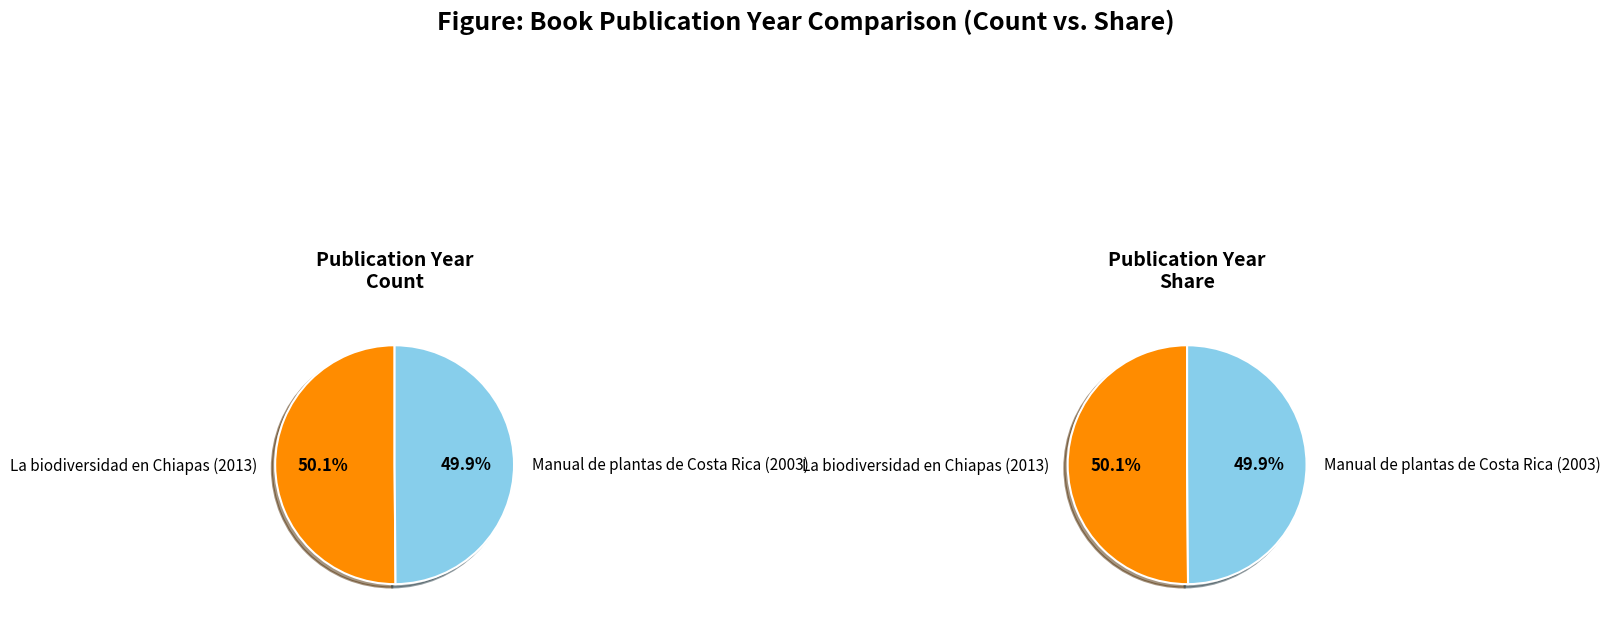

What percentage do La biodiversidad en Chiapas (2013) and Manual de plantas de Costa Rica (2003) together represent?

100.0%